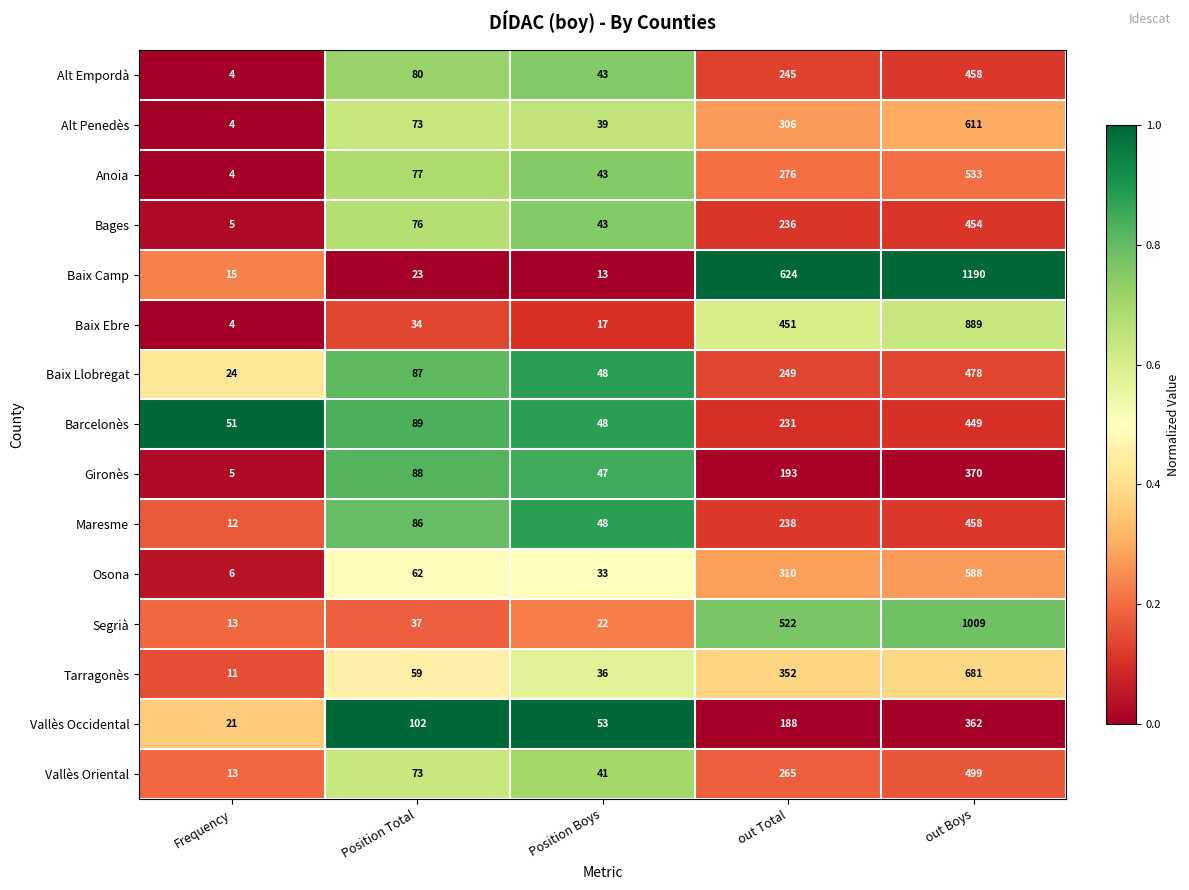

What is the total value across all series at Position Boys?

574